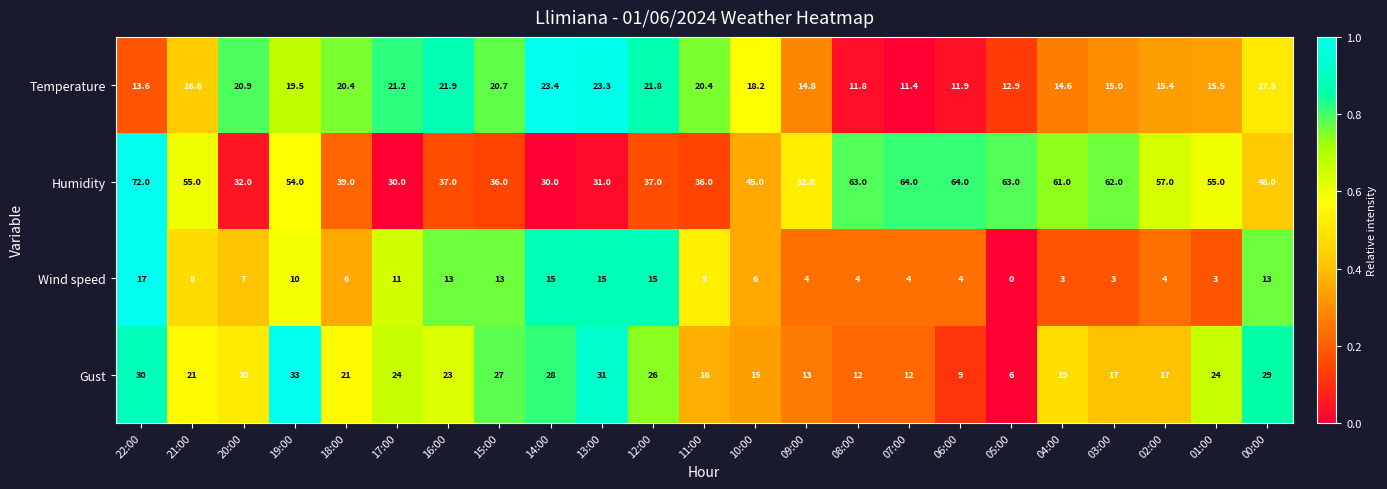

Read the Humidity value at 08:00.

63.0